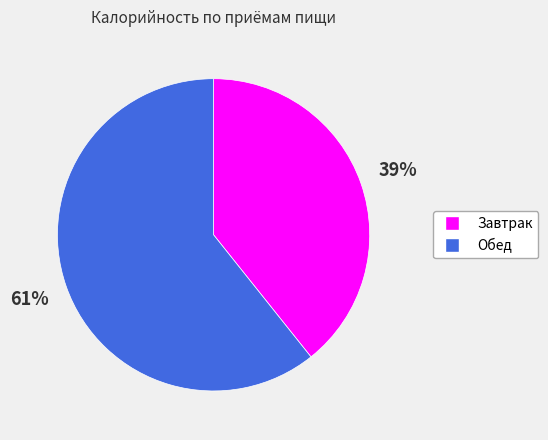

Count the number of slices in the pie.

2